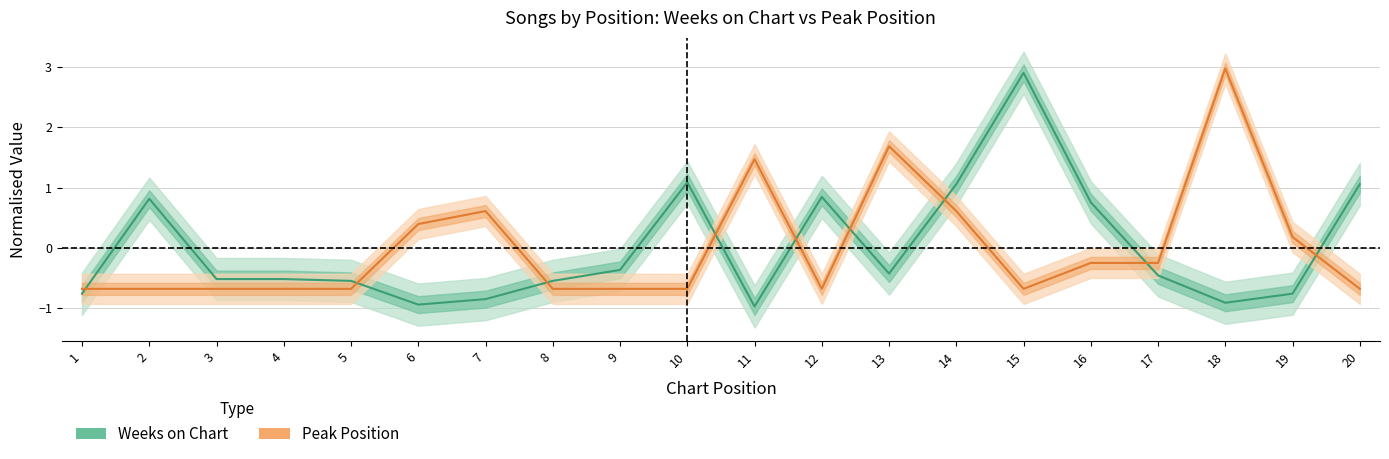

Which label corresponds to the smallest value in the chart?

11